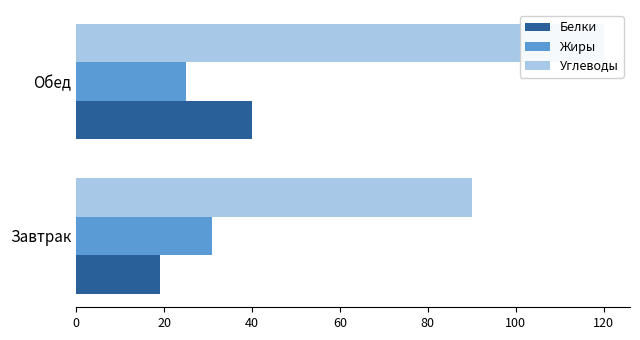

What is the sum of the Углеводы values at Обед and Завтрак?

210